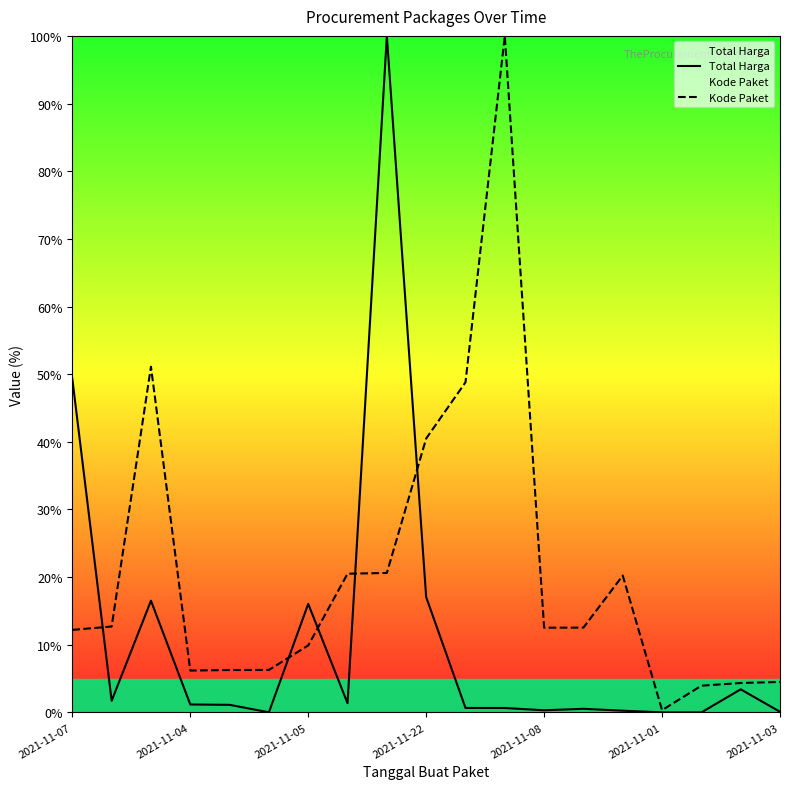

What is the maximum value shown in the chart?

100.0